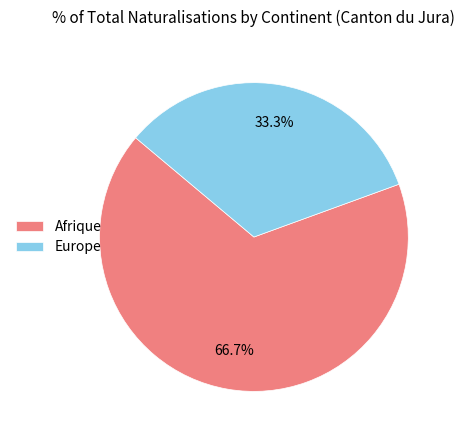

Which slice represents more than half of the pie?

Afrique